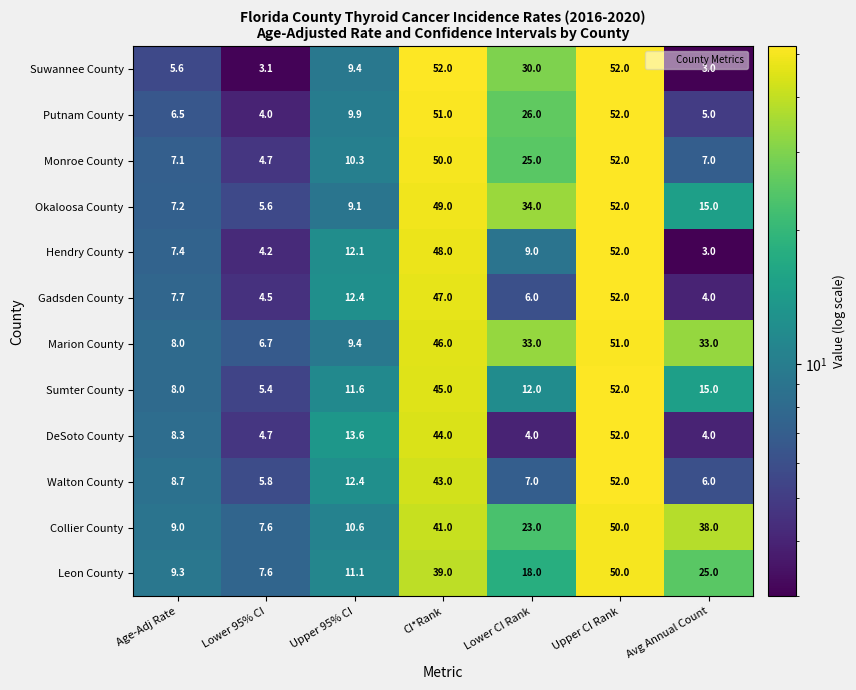

Between Upper 95% CI and Upper CI Rank, which series saw the biggest shift?

Okaloosa County